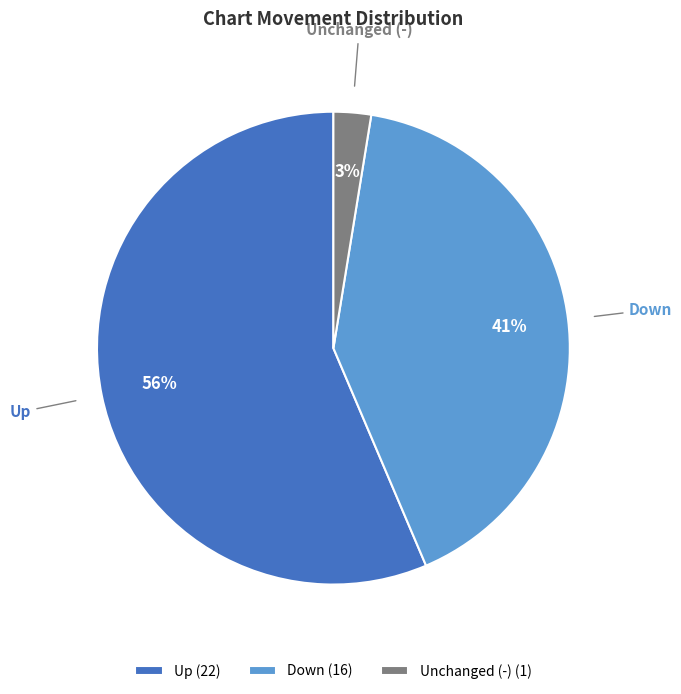

What percentage is the Unchanged (-) (1) slice, to the nearest percent?

3%